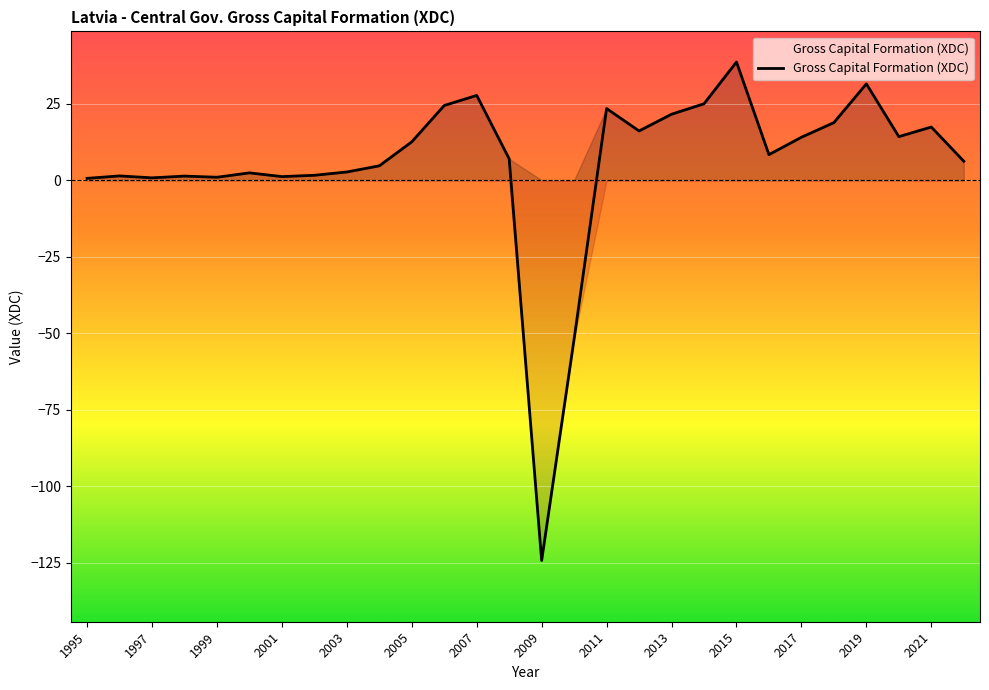

The value at 2001 is 2.0. True or false?

False